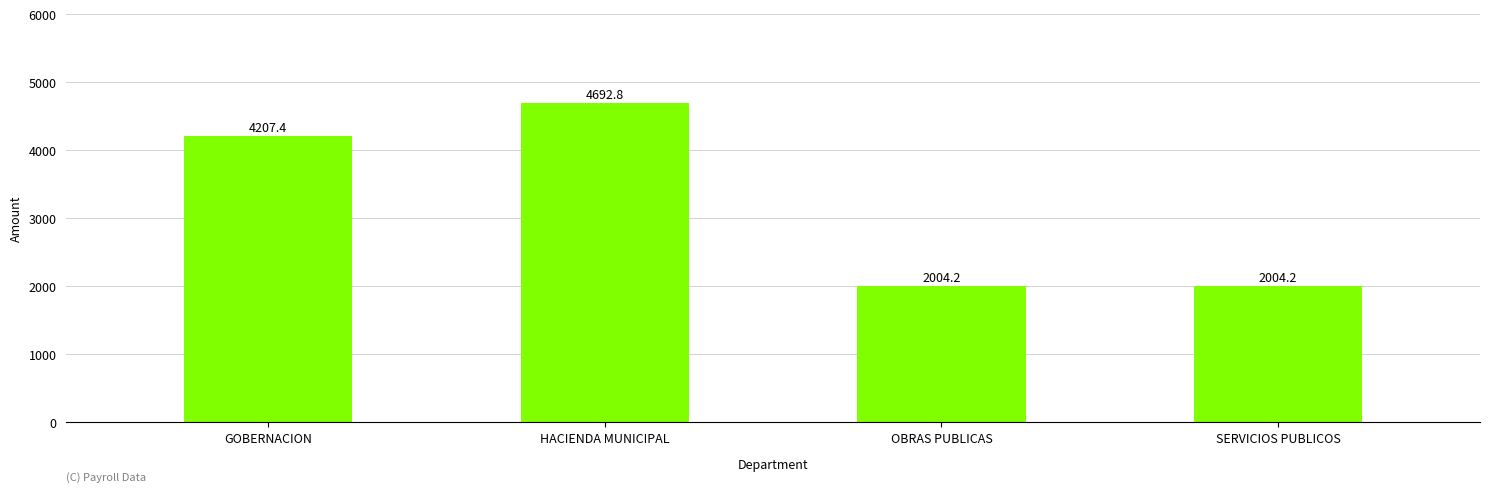

Which label corresponds to the largest value in the chart?

HACIENDA MUNICIPAL